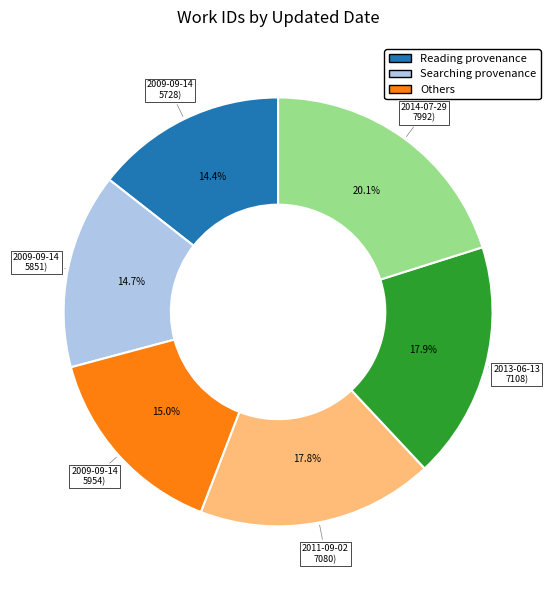

How many segments does this pie chart have?

6